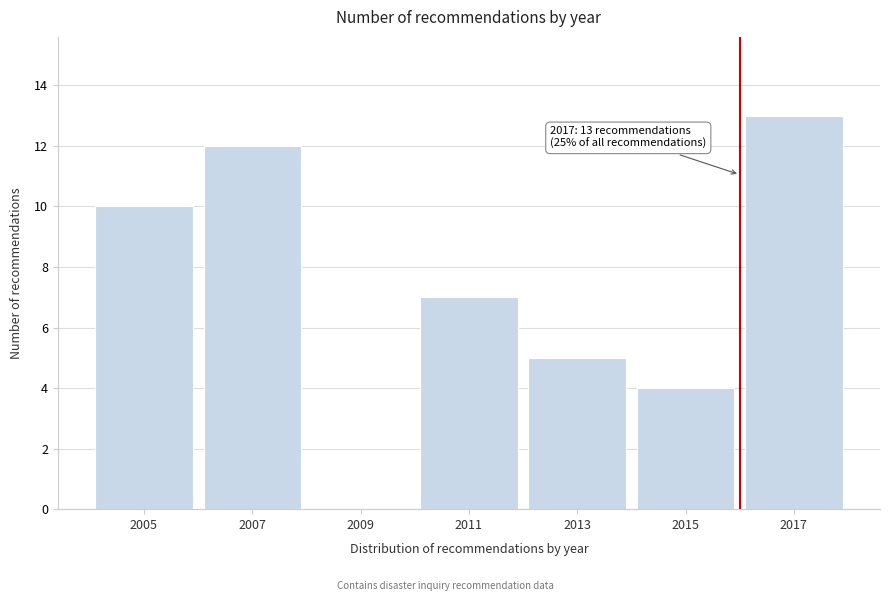

Reading left to right, list all the values displayed in this chart.

2005=10	2007=12	2009=0	2011=7	2013=5	2015=4	2017=13